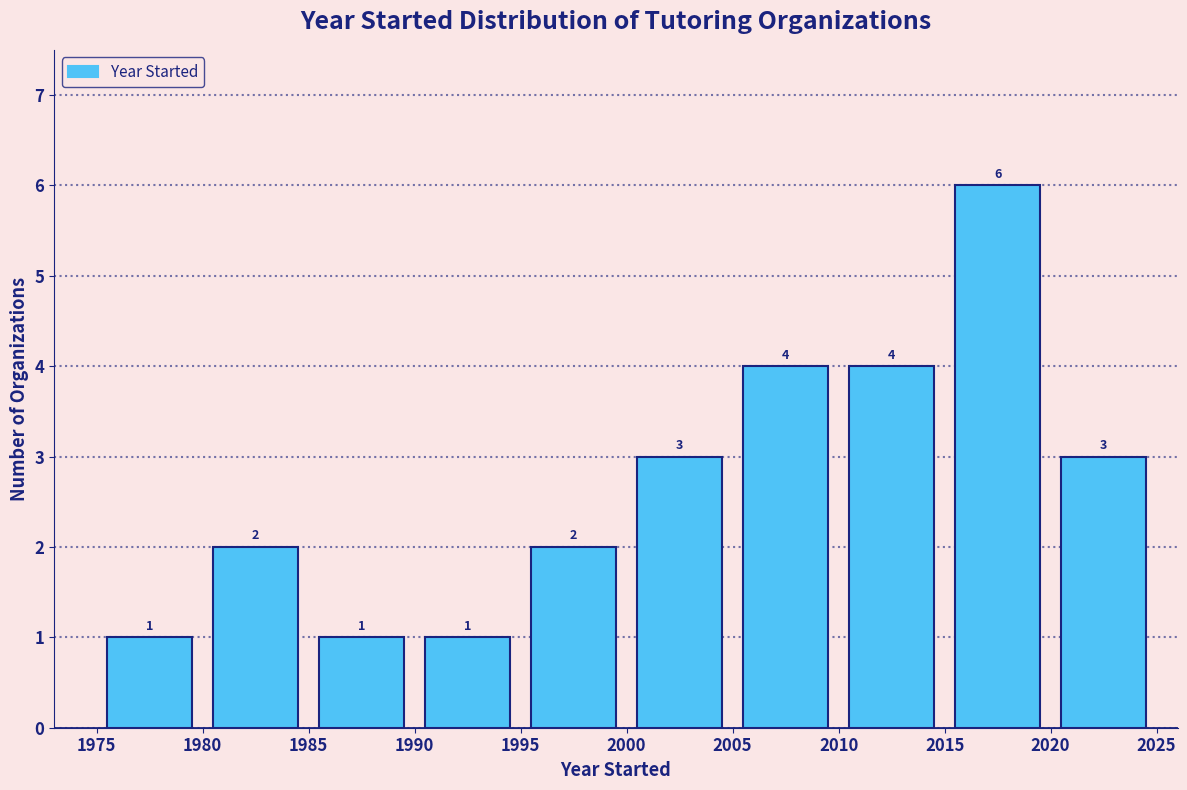

What is the height of the bar covering 1995 to 2000 on the x-axis?

2